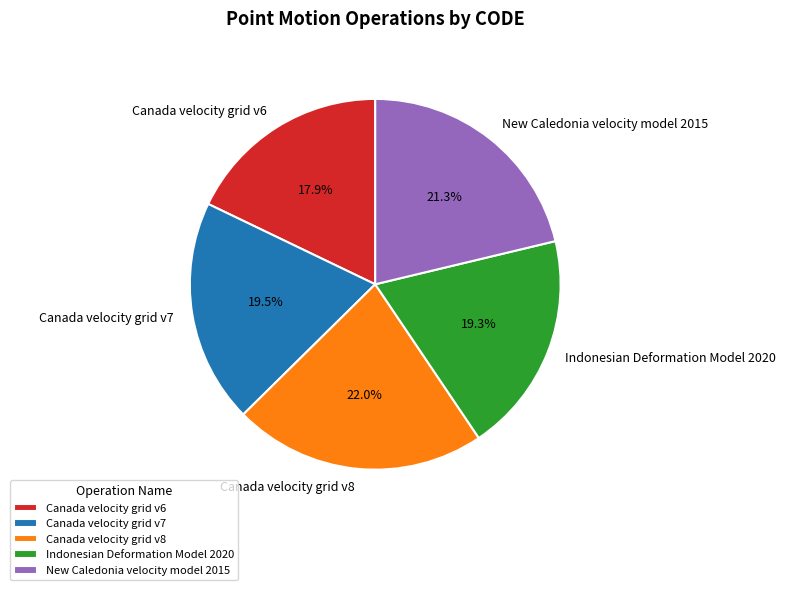

Which has a higher value, New Caledonia velocity model 2015 or Canada velocity grid v7?

New Caledonia velocity model 2015